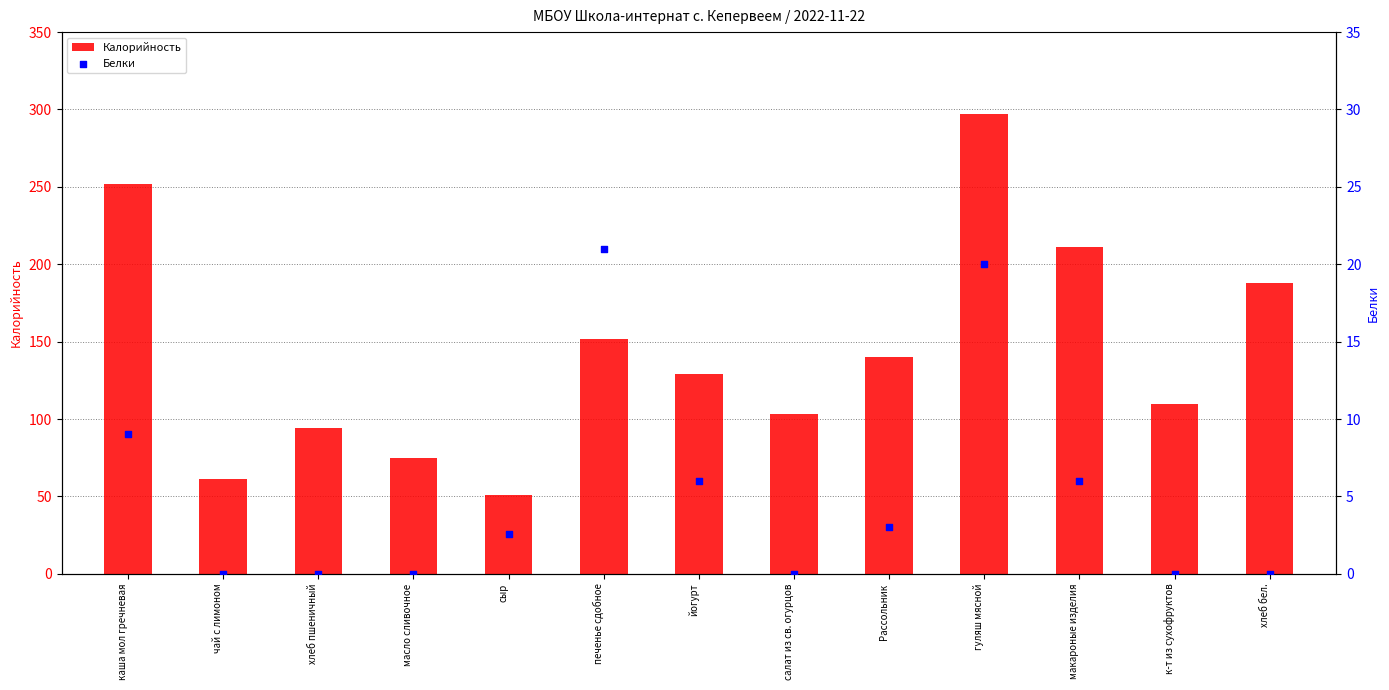

Which series reaches the minimum Y coordinate?

Белки